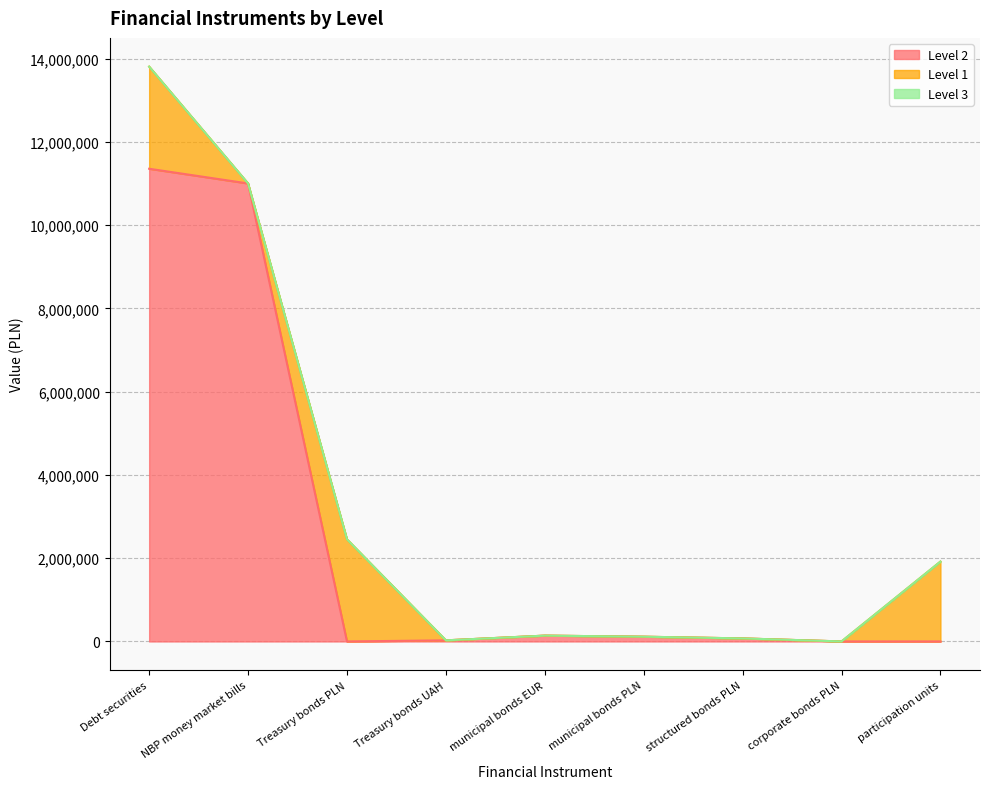

At how many categories does at least one series exceed 7344308?

2